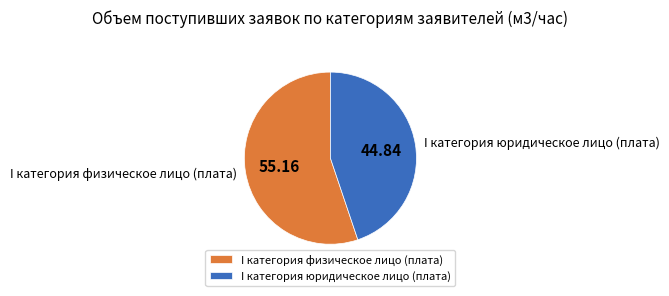

Which category has the biggest portion of the pie?

I категория физическое лицо (плата)